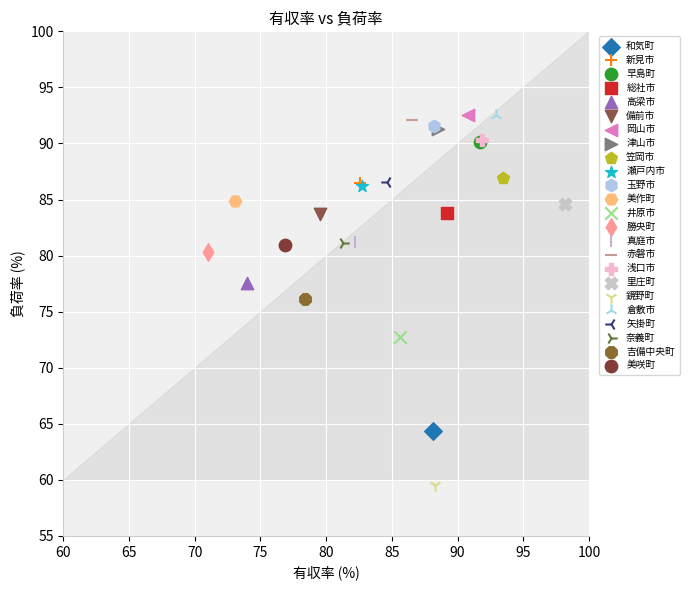

What are all the series names shown in the legend?

和気町, 新見市, 早島町, 総社市, 高梁市, 備前市, 岡山市, 津山市, 笠岡市, 瀬戸内市, 玉野市, 美作町, 井原市, 勝央町, 真庭市, 赤磐市, 浅口市, 里庄町, 鏡野町, 倉敷市, 矢掛町, 奈義町, 吉備中央町, 美咲町